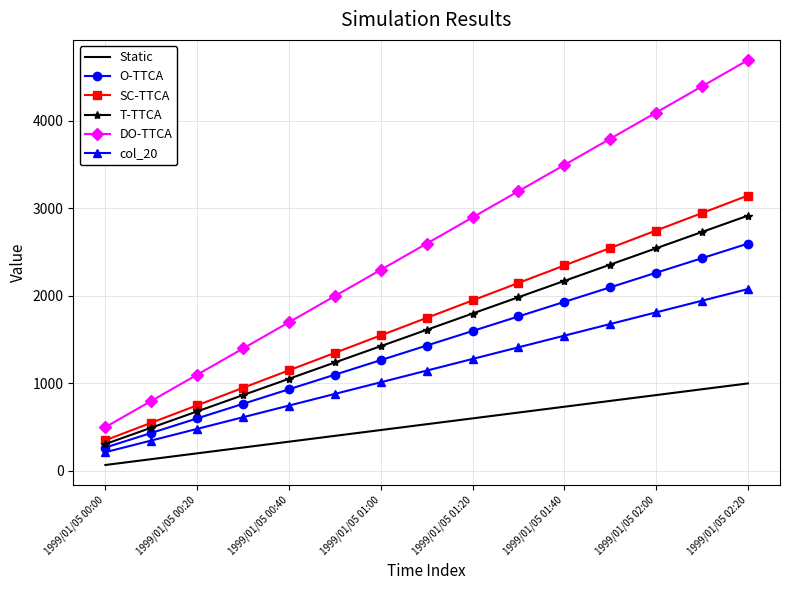

Which series has the largest total across all categories?

DO-TTCA